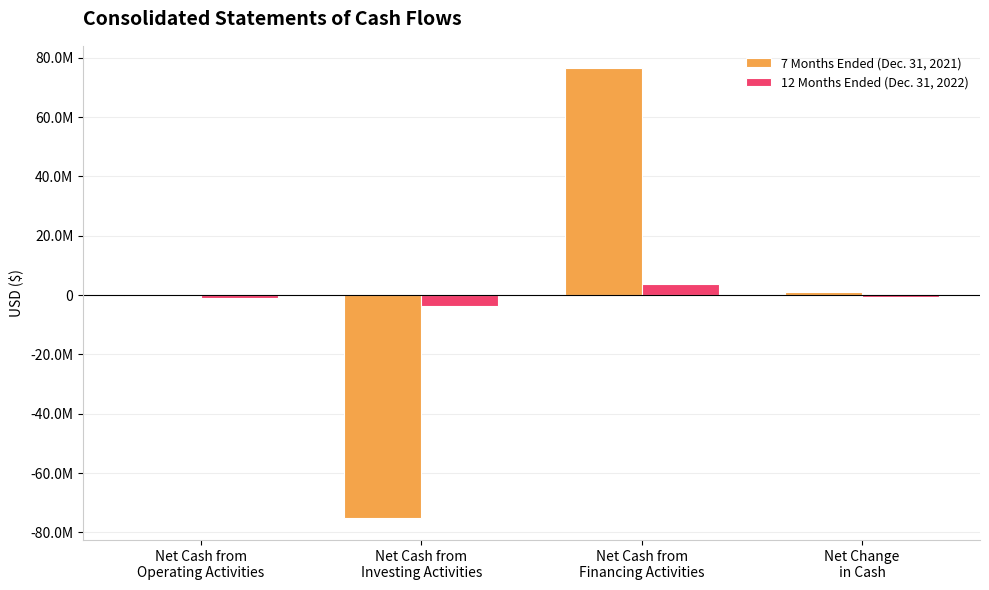

Are the bars grouped side by side (vs. stacked)?

Yes